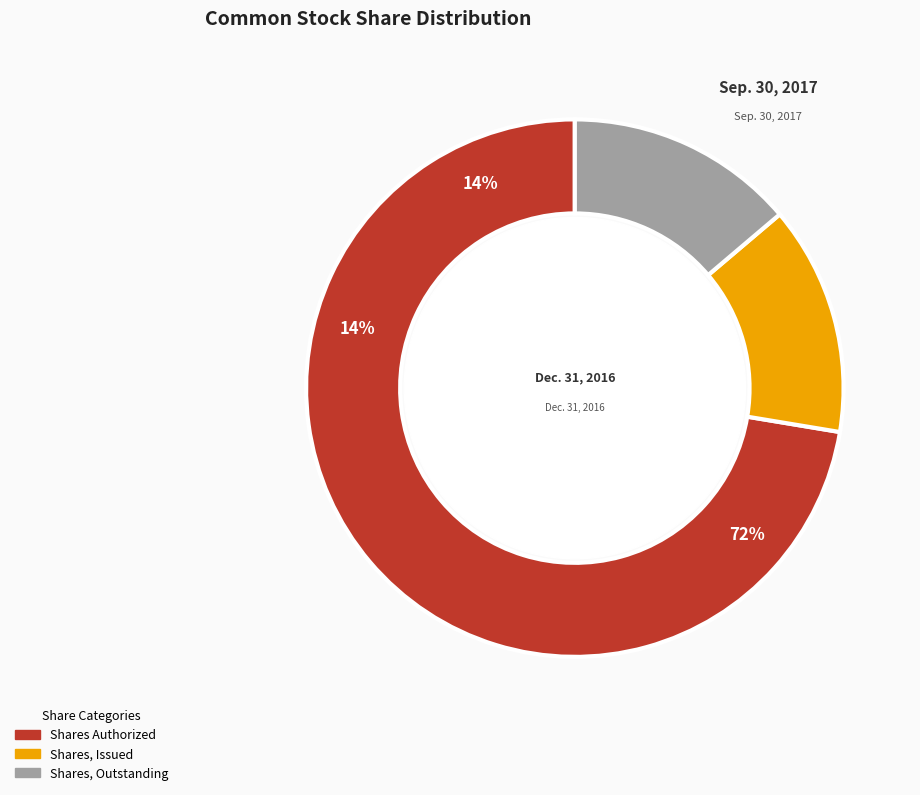

Count the number of slices in the pie.

3